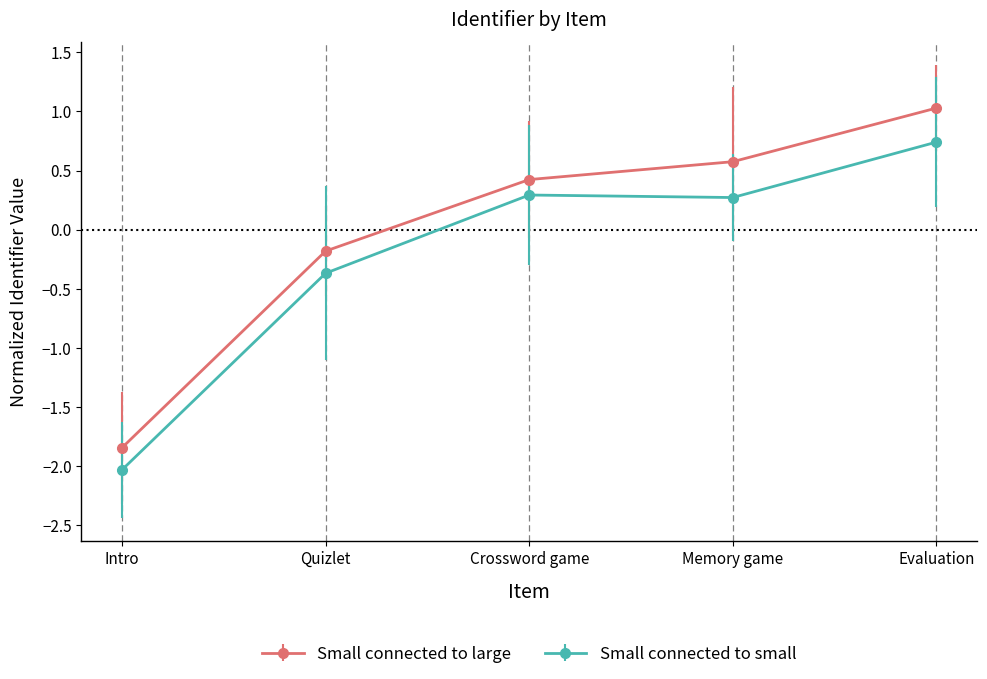

Which series has the largest range (max minus min)?

Small connected to large